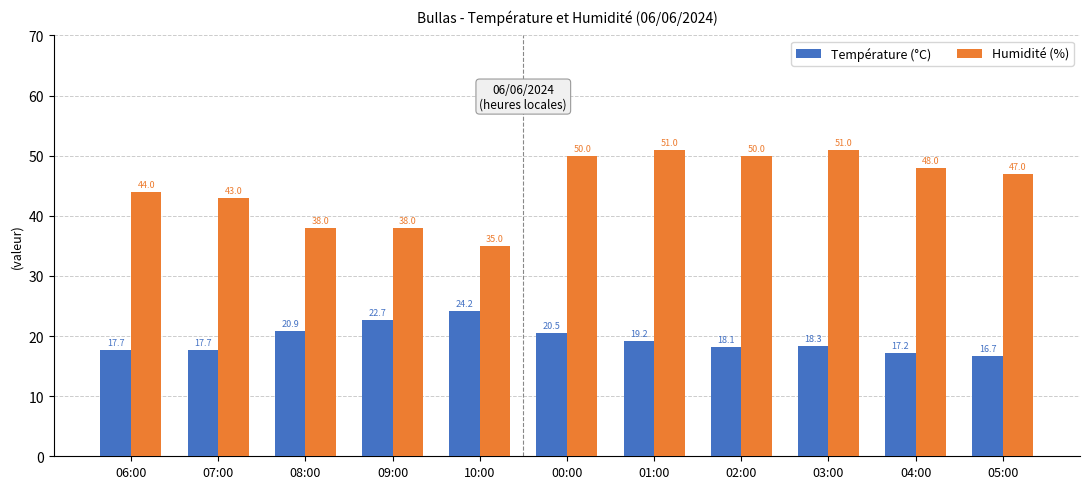

Reading left to right, extract all data points from this chart.

Température (°C): 06:00=17.7	07:00=17.7	08:00=20.9	09:00=22.7	10:00=24.2	00:00=20.5	01:00=19.2	02:00=18.1	03:00=18.3	04:00=17.2	05:00=16.7
Humidité (%): 06:00=44.0	07:00=43.0	08:00=38.0	09:00=38.0	10:00=35.0	00:00=50.0	01:00=51.0	02:00=50.0	03:00=51.0	04:00=48.0	05:00=47.0